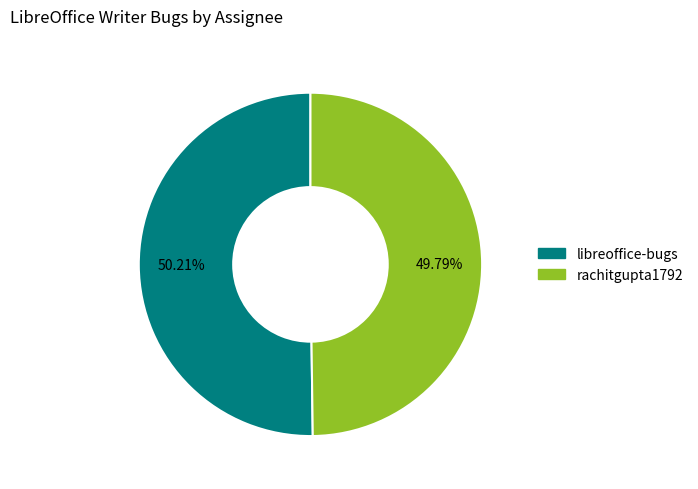

Approximately how many times larger is the value at rachitgupta1792 compared to libreoffice-bugs?

1.0